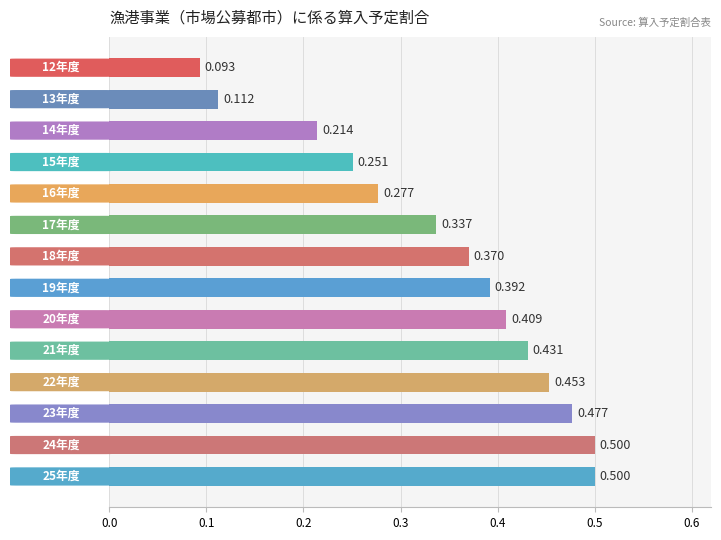

Are the bars grouped side by side (vs. stacked)?

No